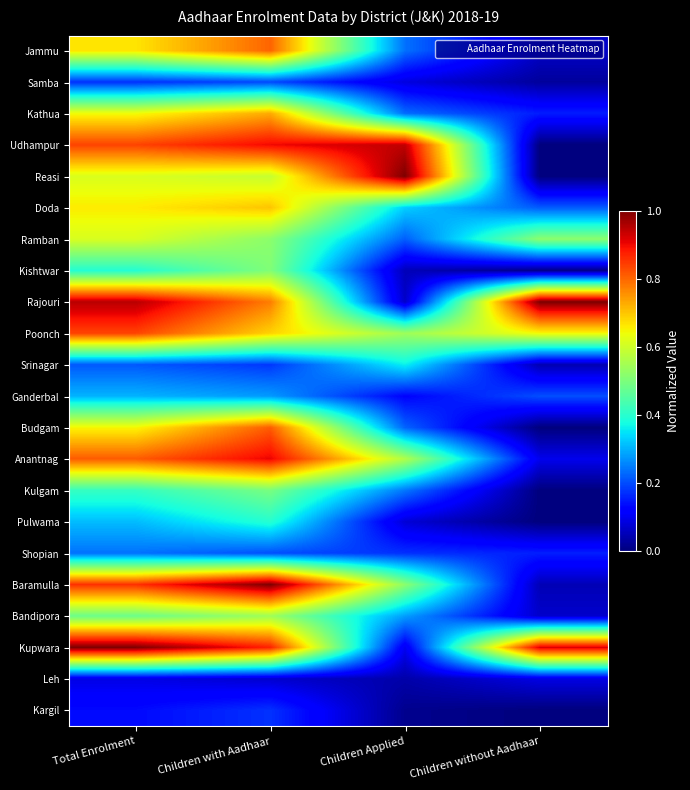

Which has a higher value, Children Applied or Children without Aadhaar?

Children Applied